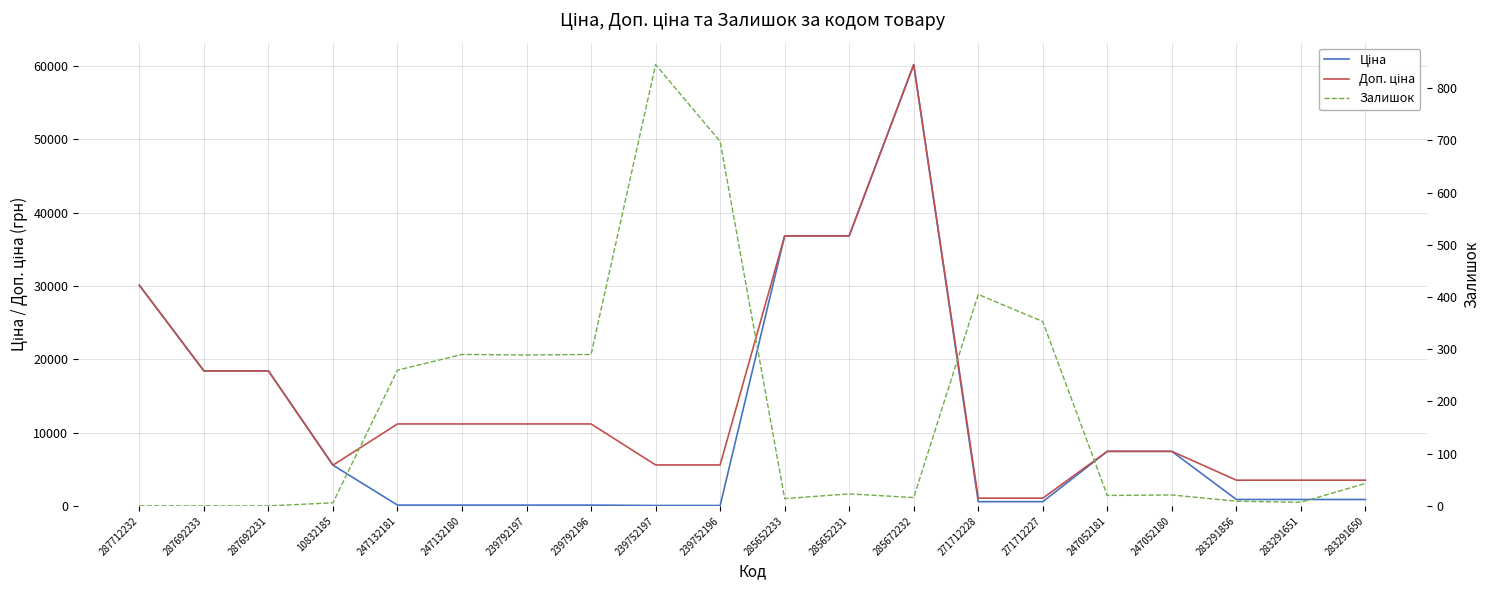

Which category has the highest value in the Ціна series?

285672232